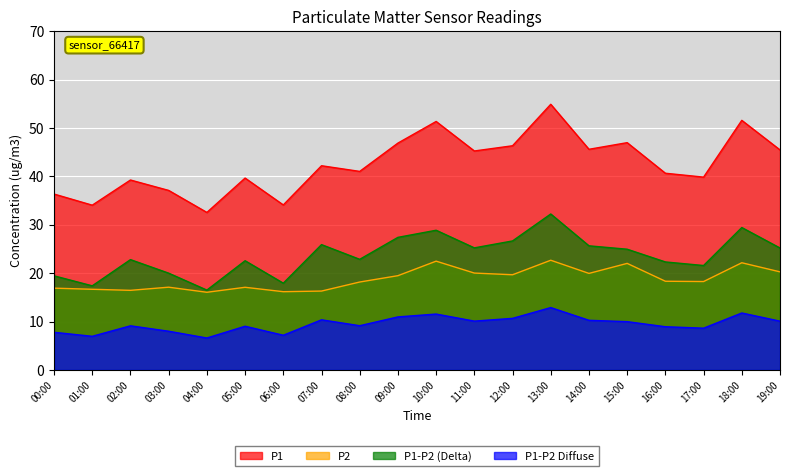

True or false: P2 and P1 intersect in this chart.

False